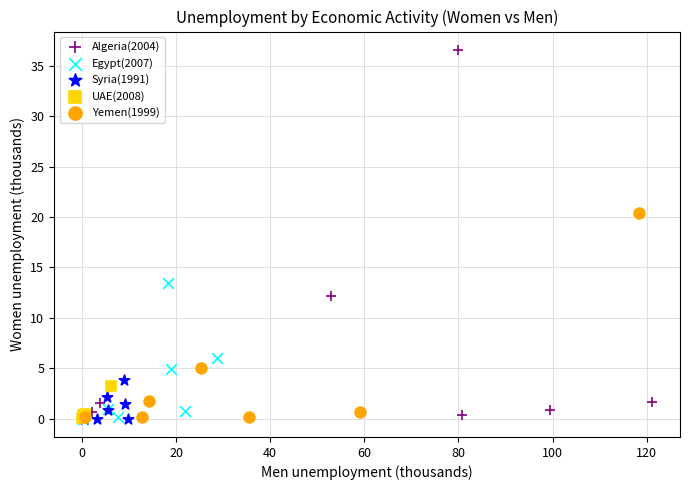

Which series has the widest spread of Y values?

Algeria(2004)